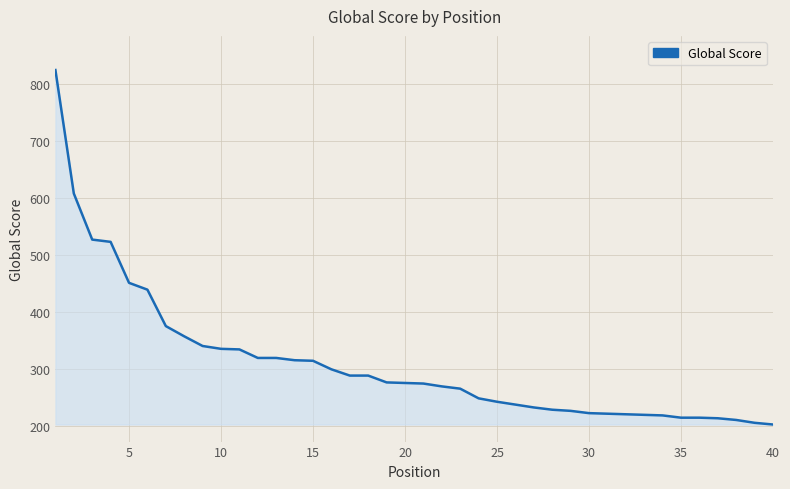

Does the chart display data point markers on the line(s)?

No